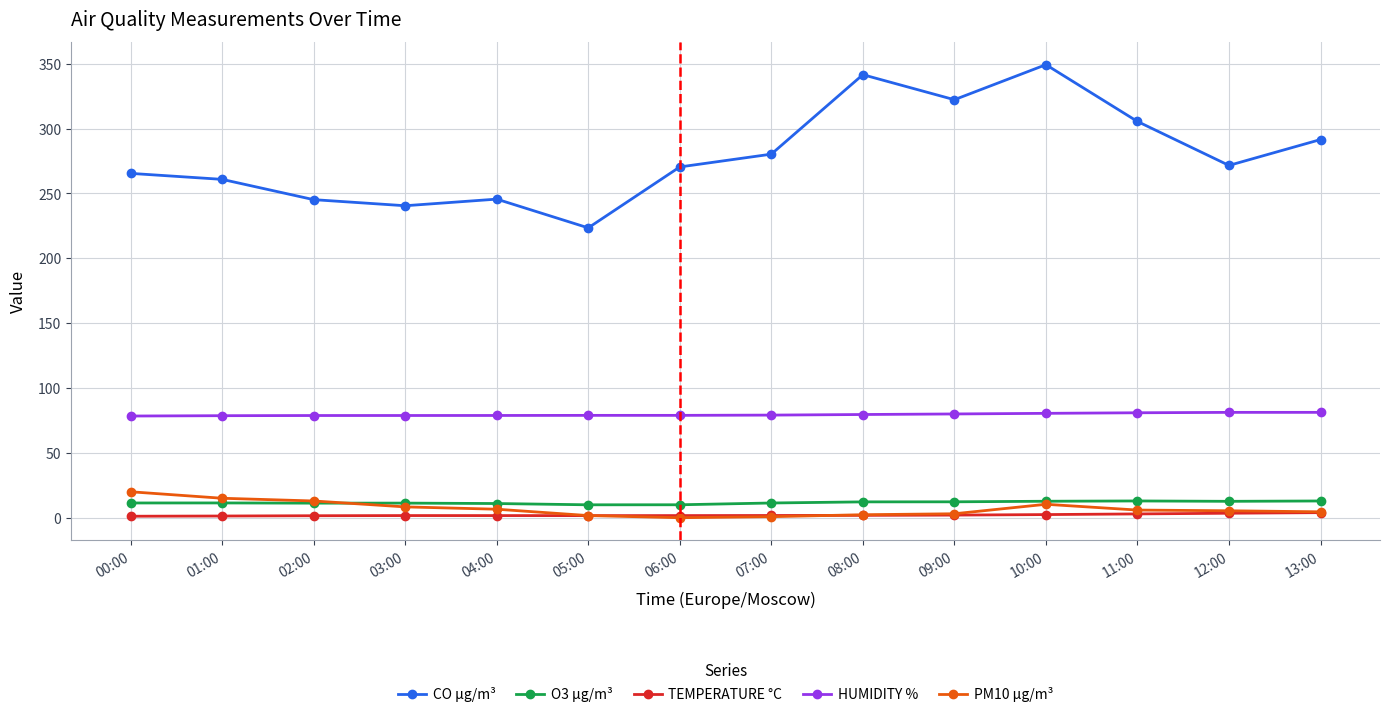

Which label corresponds to the largest value in the chart?

10:00